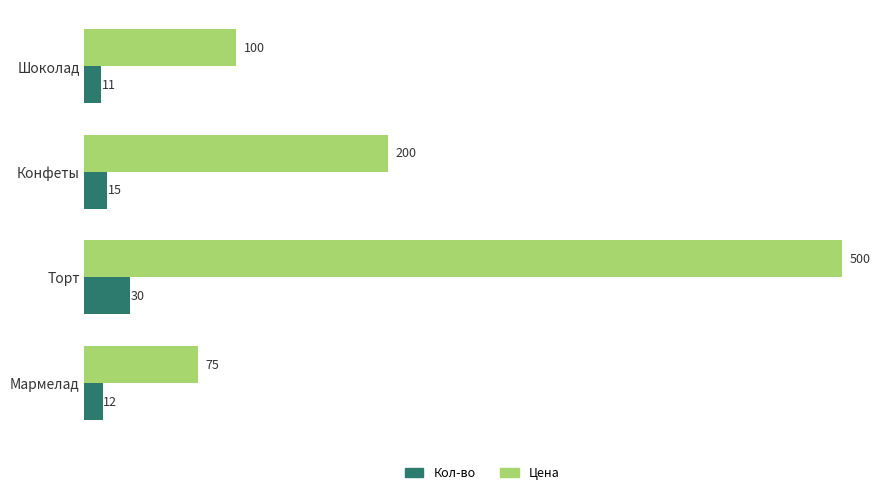

At how many categories does at least one series exceed 340?

1